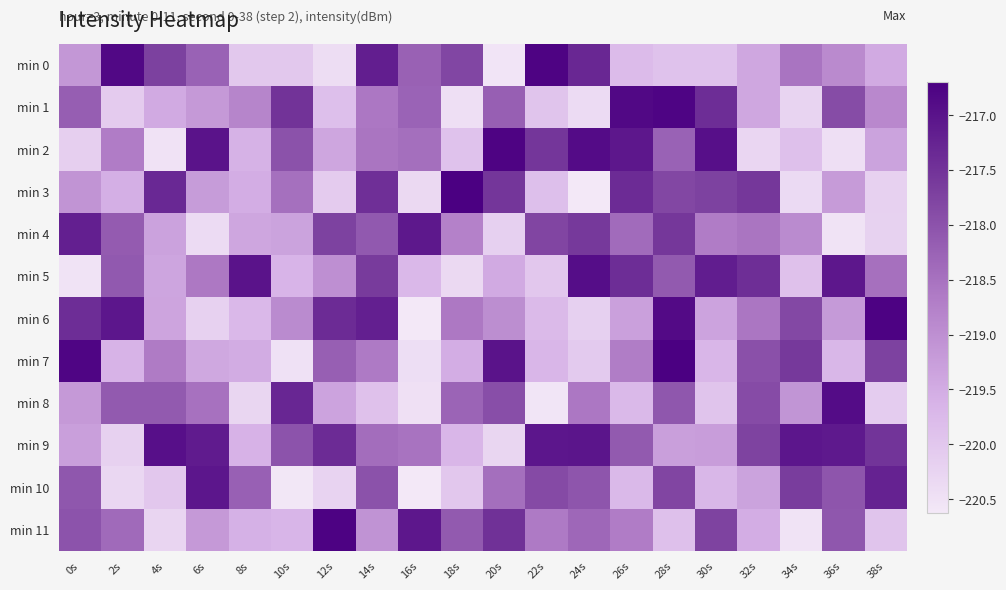

At 28s, list the series in order from largest to smallest.

min 7, min 1, min 6, min 4, min 10, min 3, min 8, min 5, min 2, min 9, min 11, min 0